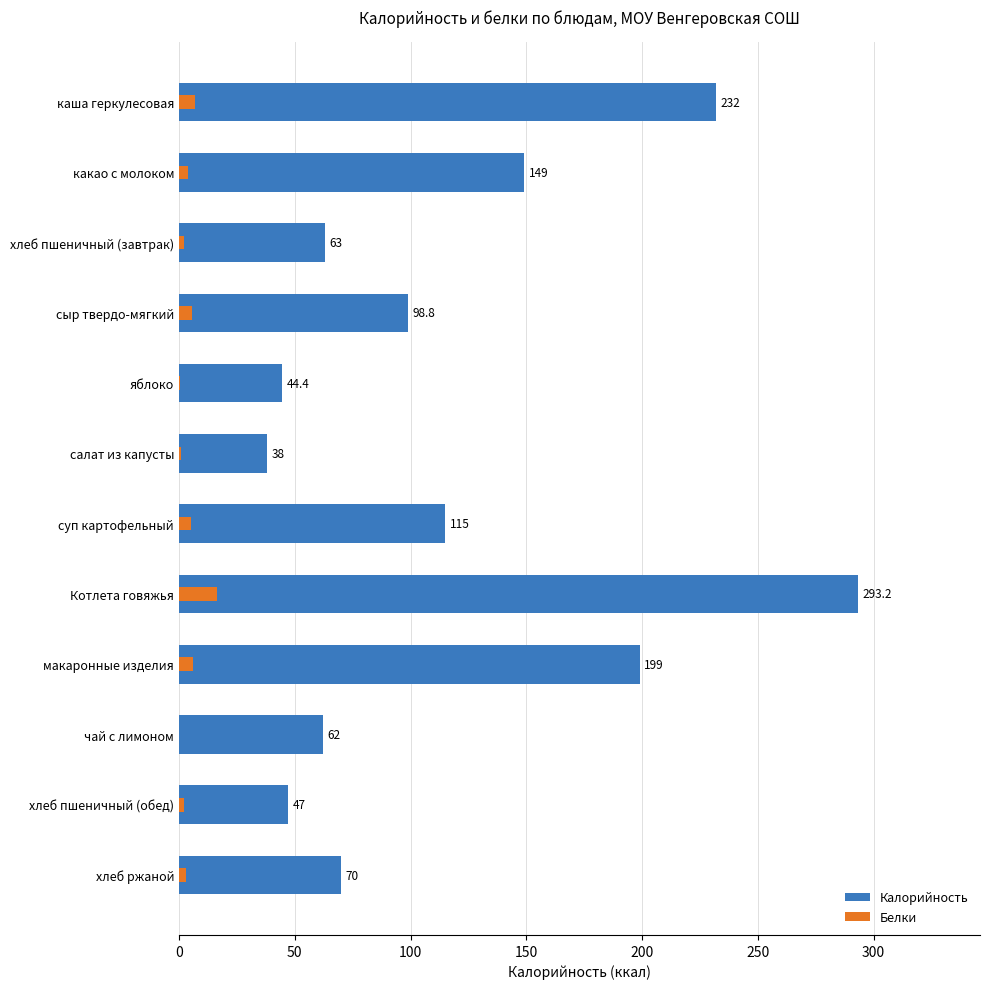

Which series changed the most between каша геркулесовая and салат из капусты?

Калорийность